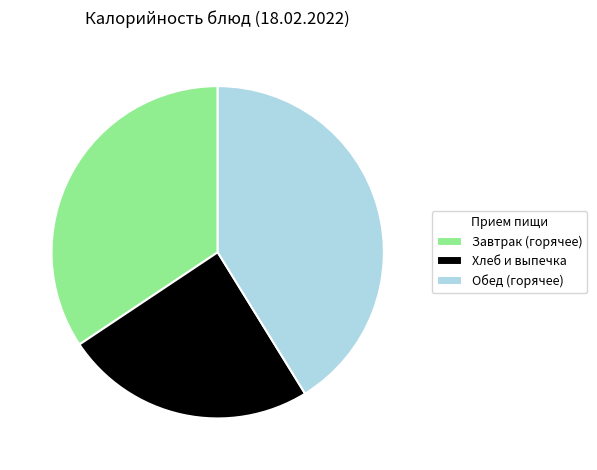

What is the ratio of the value at Хлеб и выпечка to the value at Обед (горячее)?

0.6